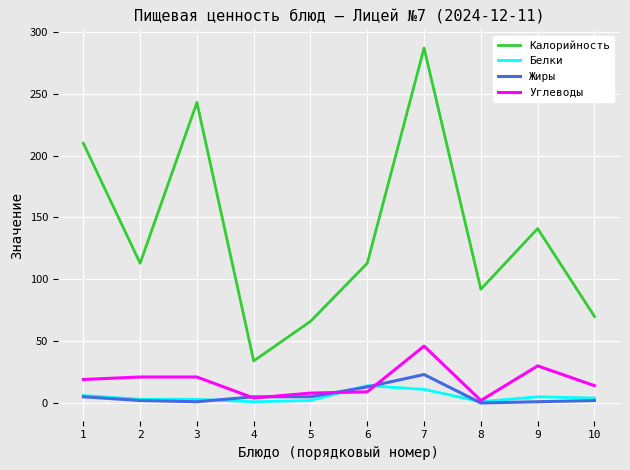

True or false: Жиры and Калорийность intersect in this chart.

False